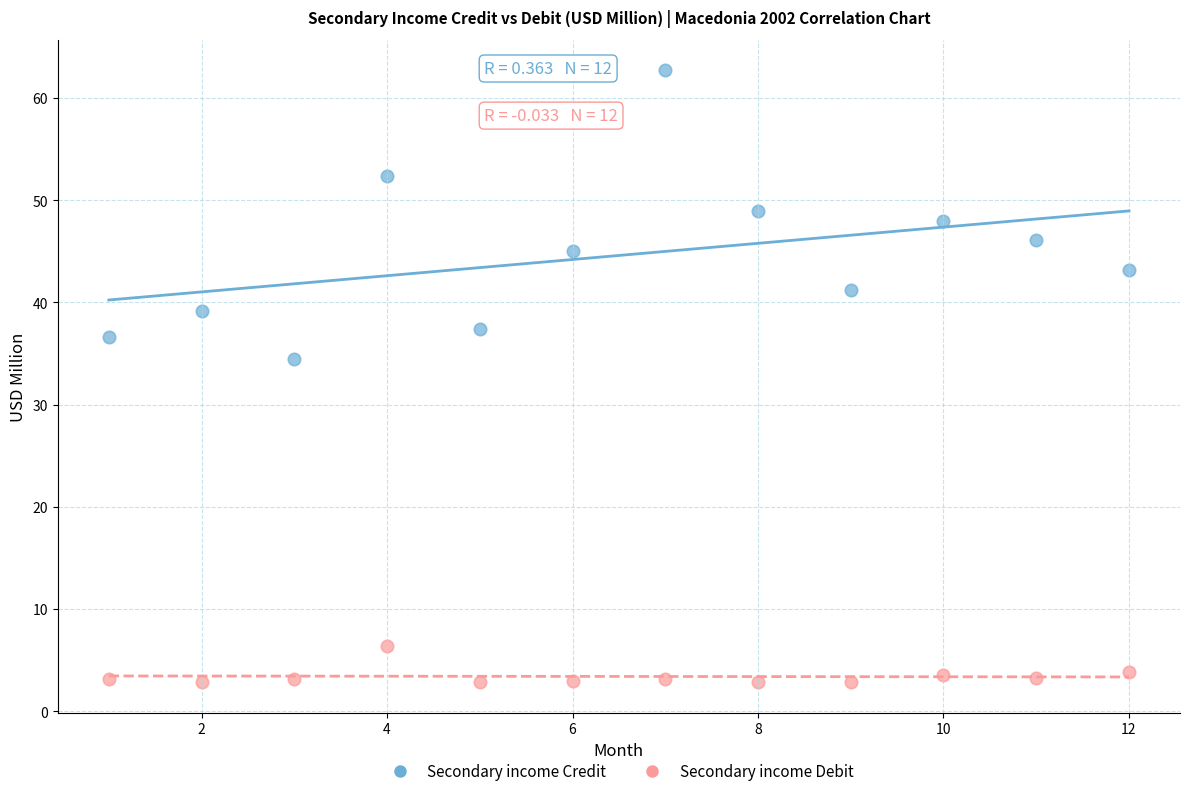

Which series contains the lowest Y value?

Secondary income Debit